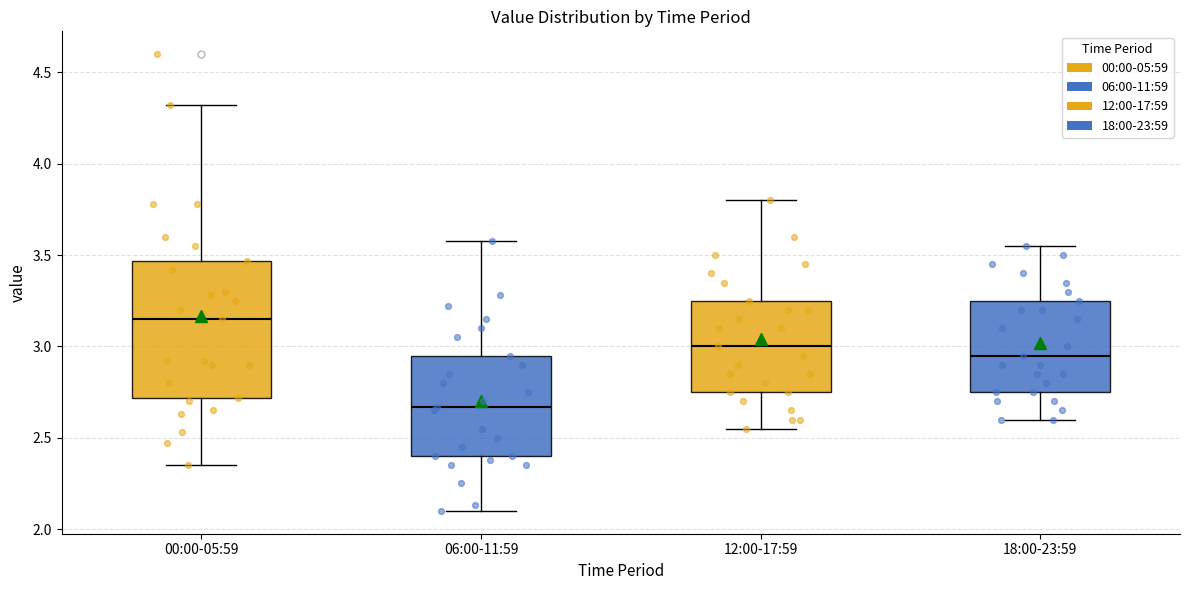

Which box has the highest median line?

00:00-05:59